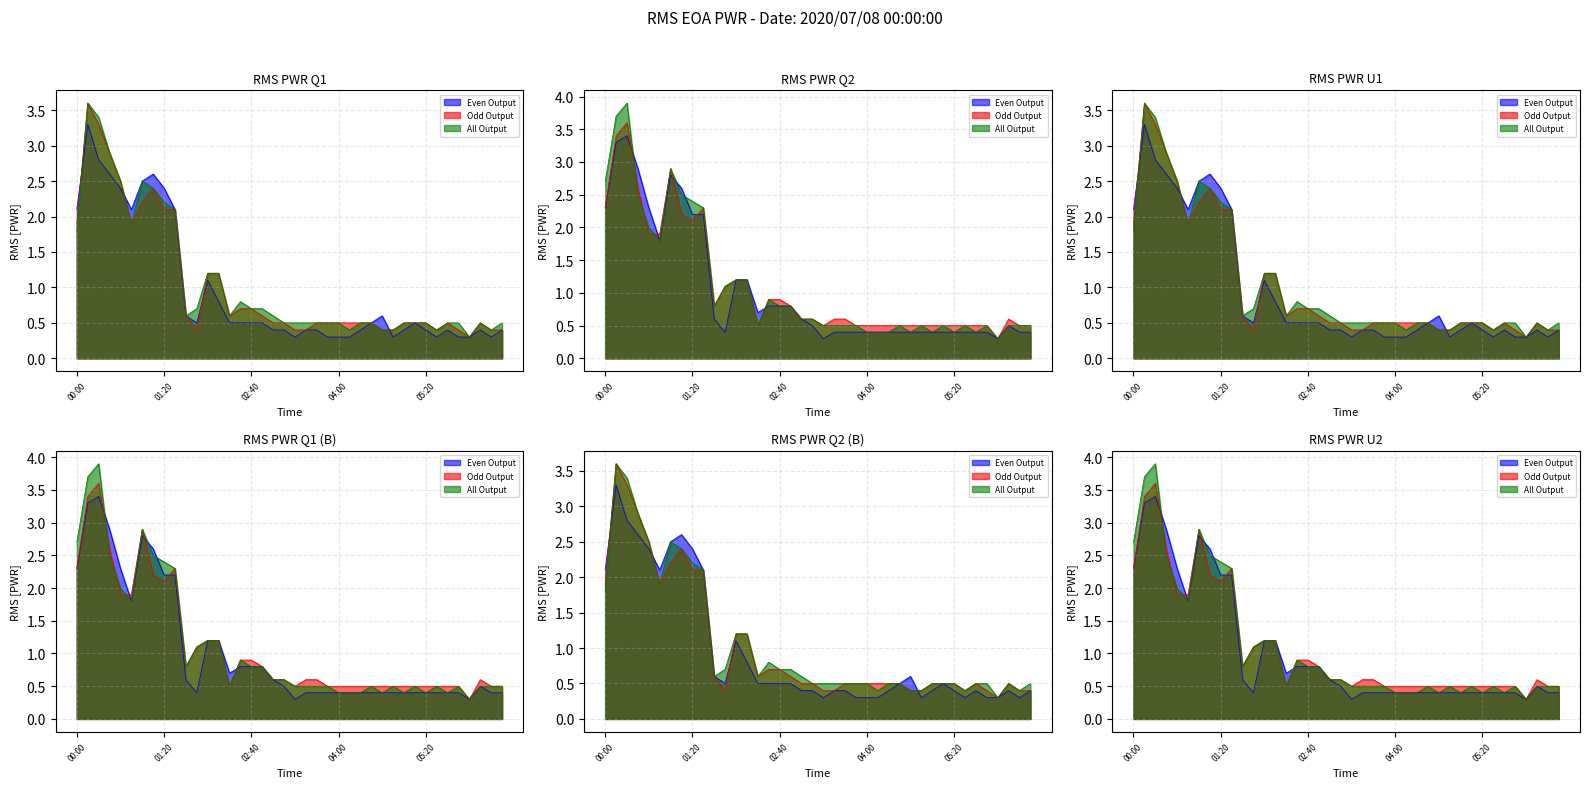

What position from the right is 01:00?

34